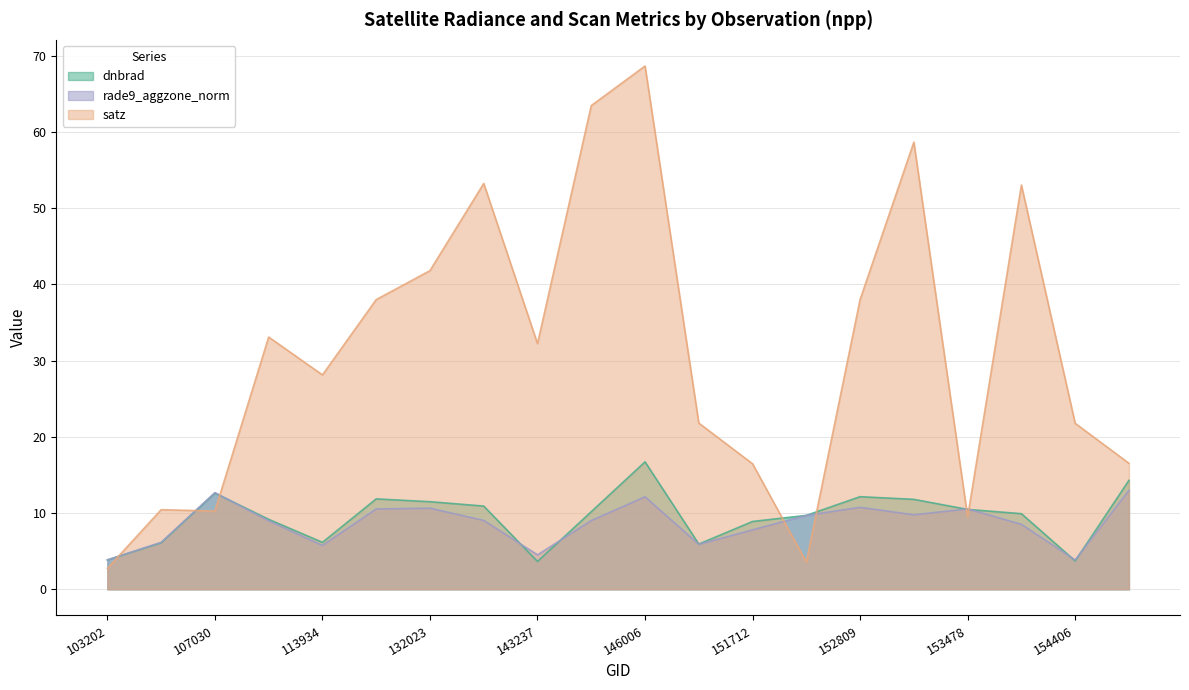

Where do rade9_aggzone_norm and dnbrad first cross each other?

107030 and 108790